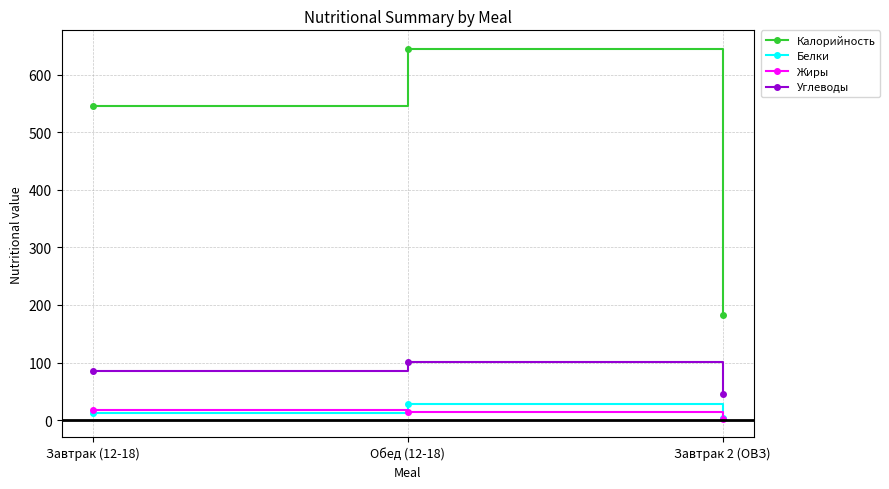

What is the sum of the Белки values at Завтрак (12-18) and Завтрак 2 (ОВЗ)?

15.9